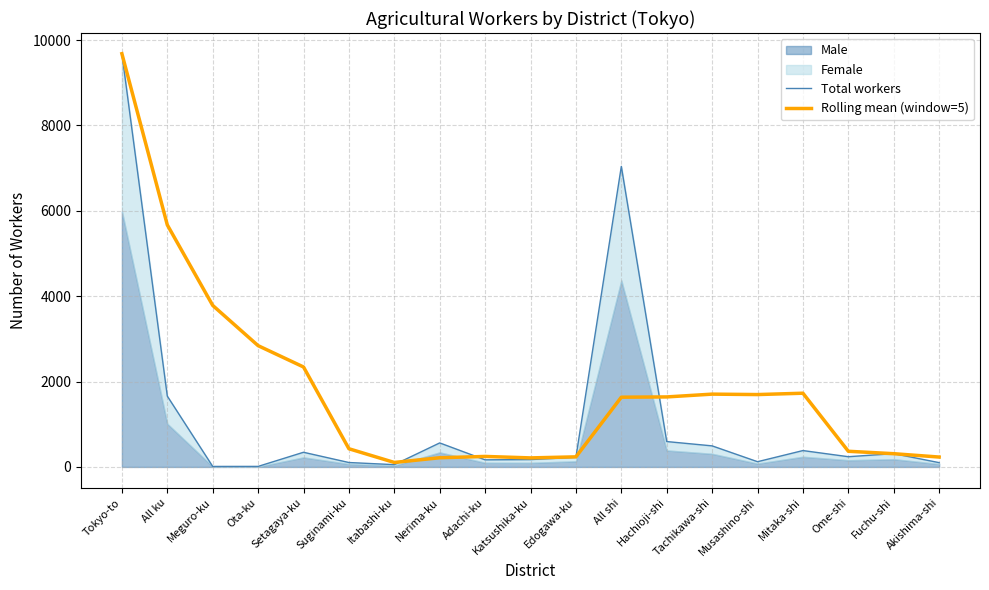

At which category is the sum across all series the highest?

Tokyo-to